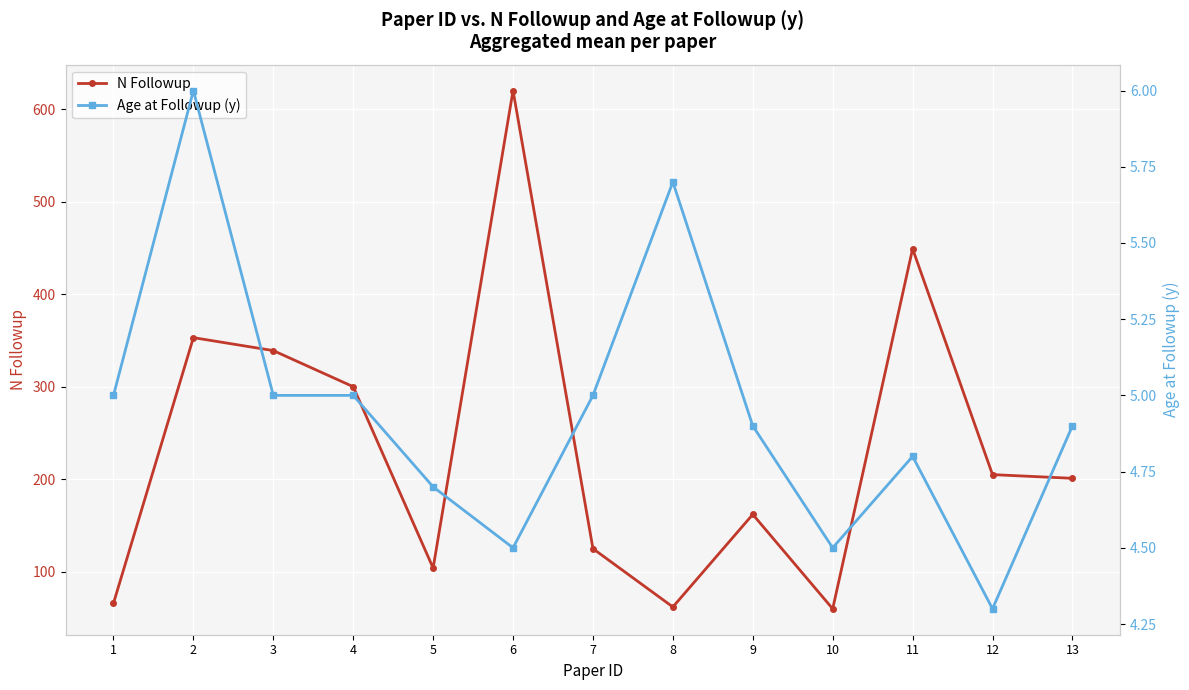

How many interior local peaks does the N Followup series have?

4